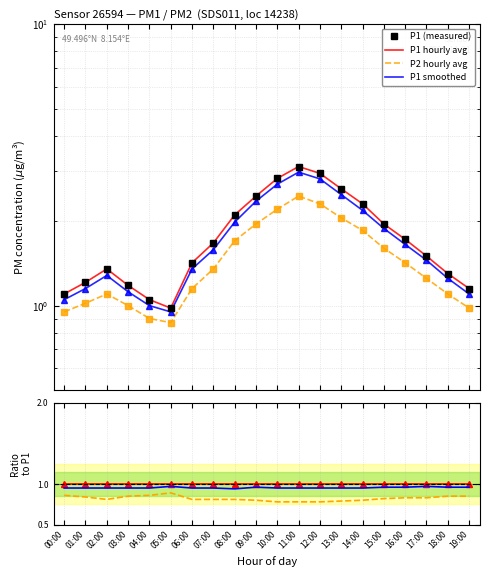

The P2 series shows 1.1 at 02:00. True or false?

True